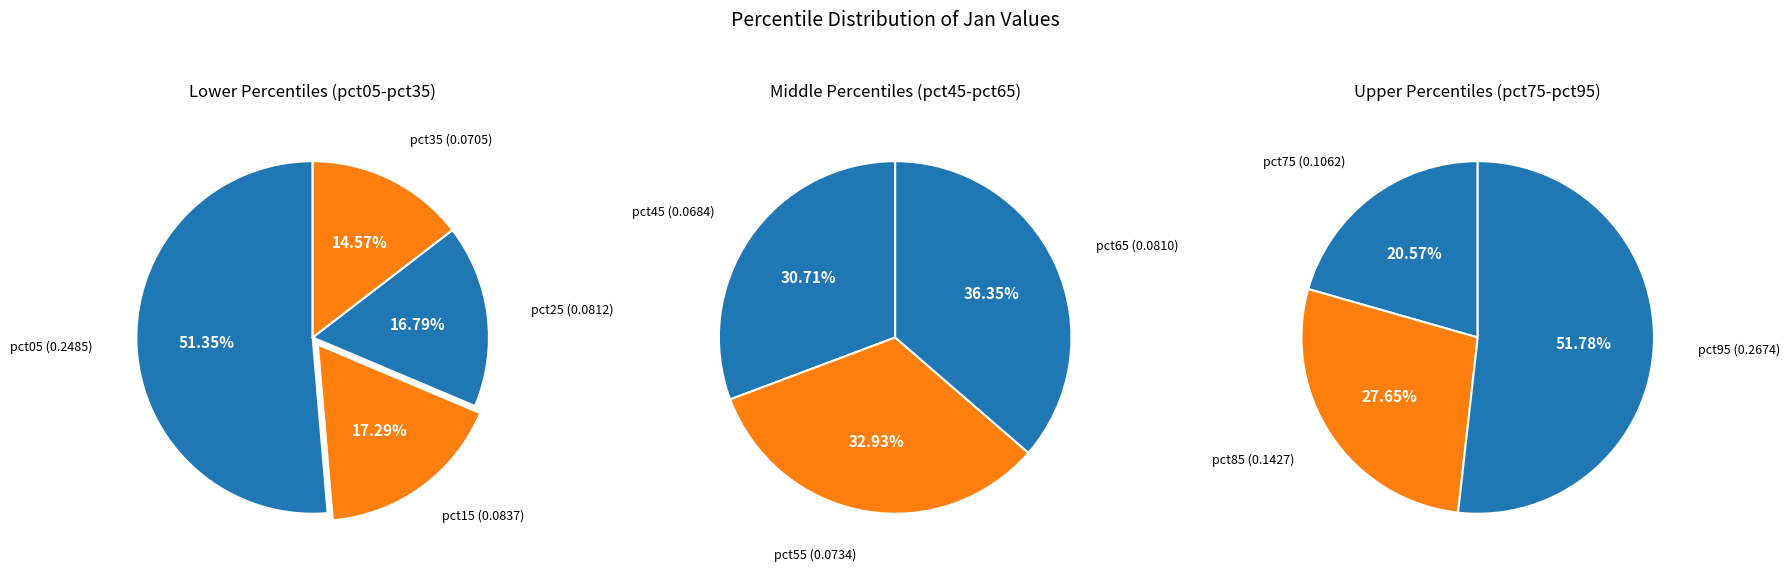

Is it true that pct15 is 1% of the pie?

False